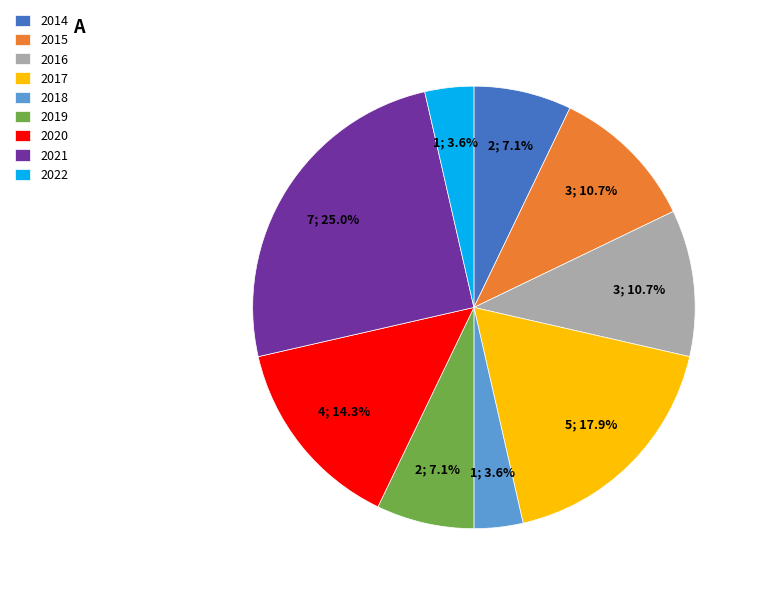

Is it true that 2016 is 1% of the pie?

False